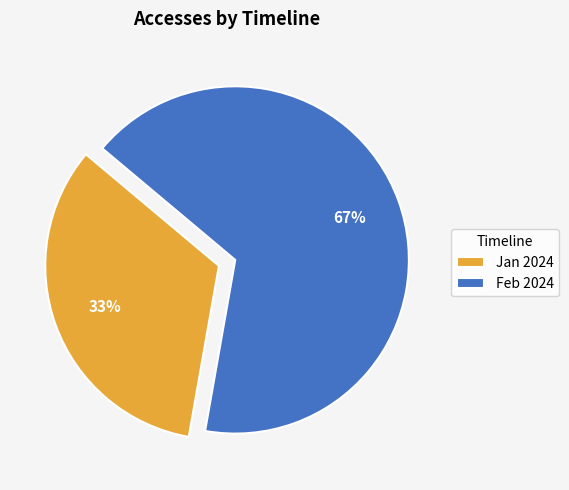

How many slices are in this pie chart?

2